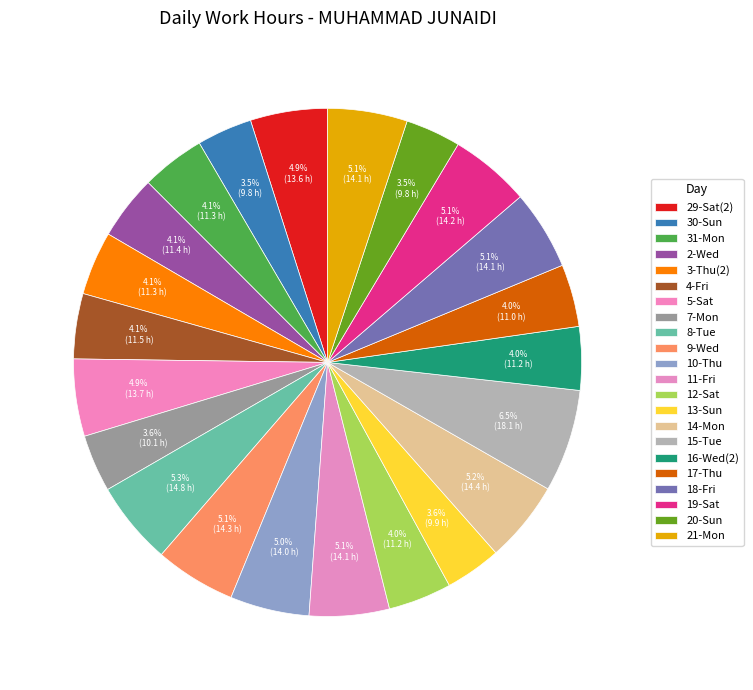

How many segments does this pie chart have?

22